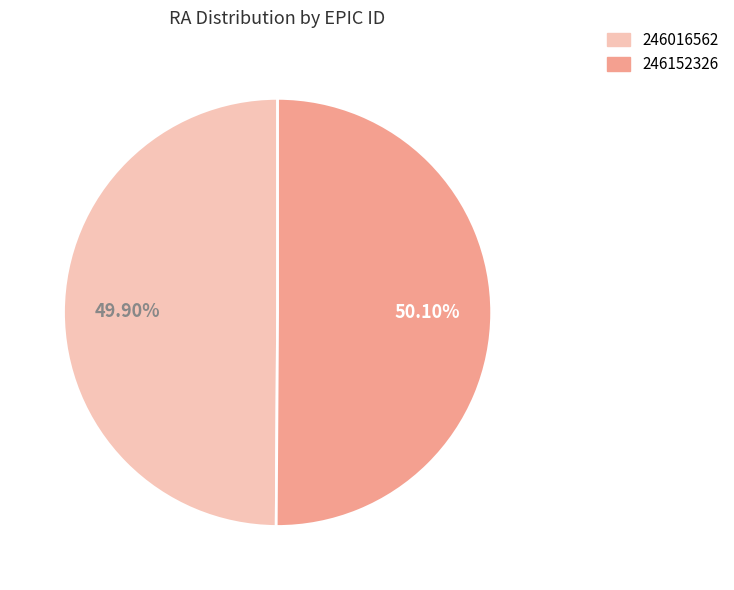

Combined, do 246016562 and 246152326 account for over 50%?

Yes